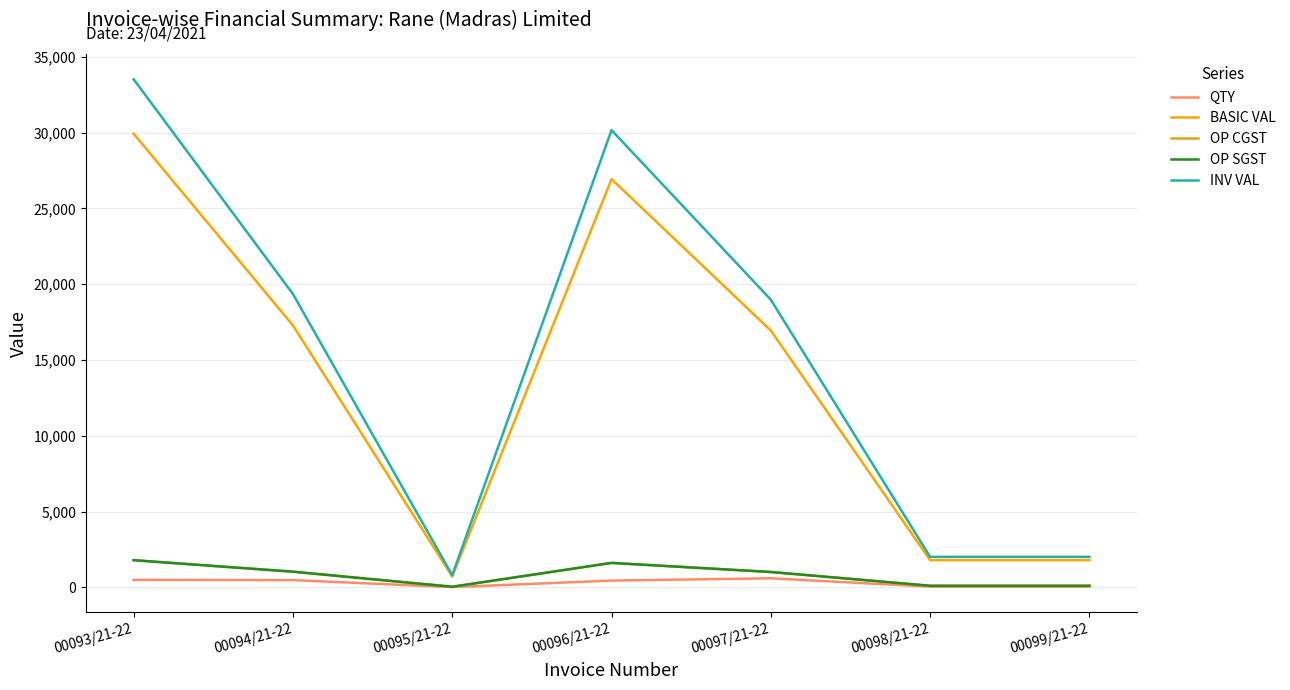

Does the chart display data point markers on the line(s)?

No